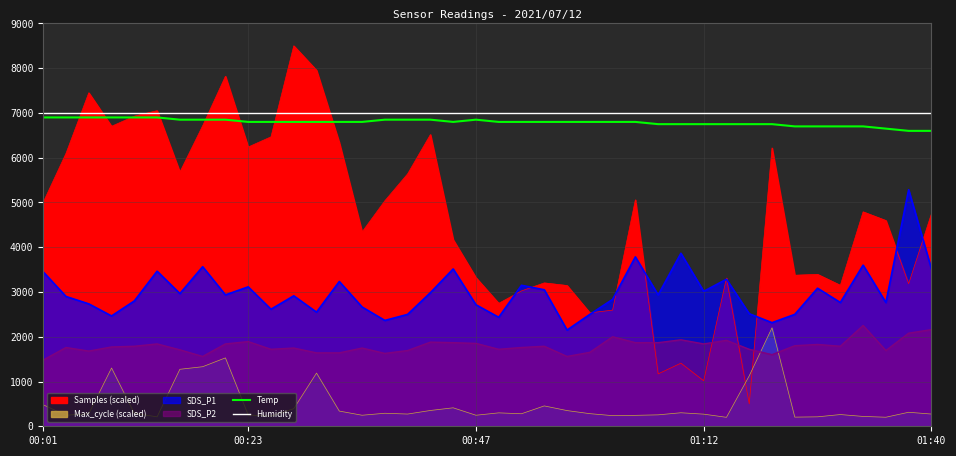

Which category has the highest value in the Humidity series?

00:01